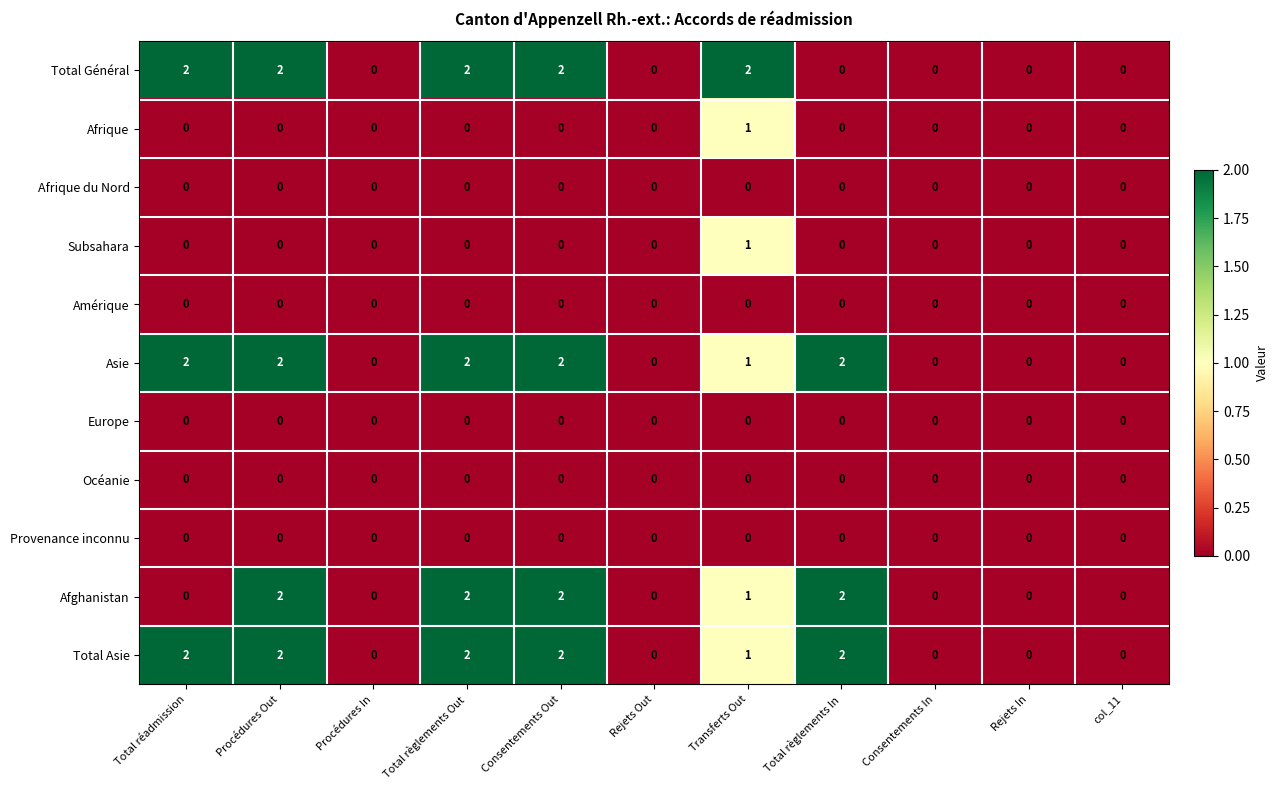

The value of Asie at col_11 is -1. True or false?

False